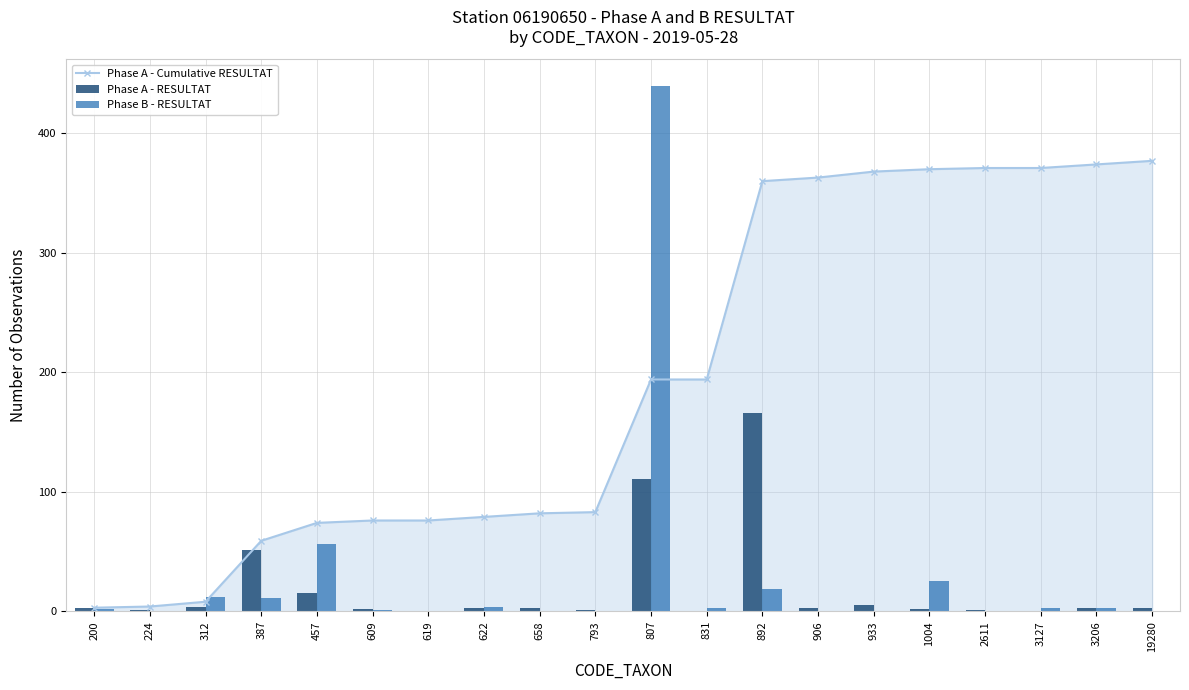

At which label is Phase A - Cumulative RESULTAT closest to 190?

807